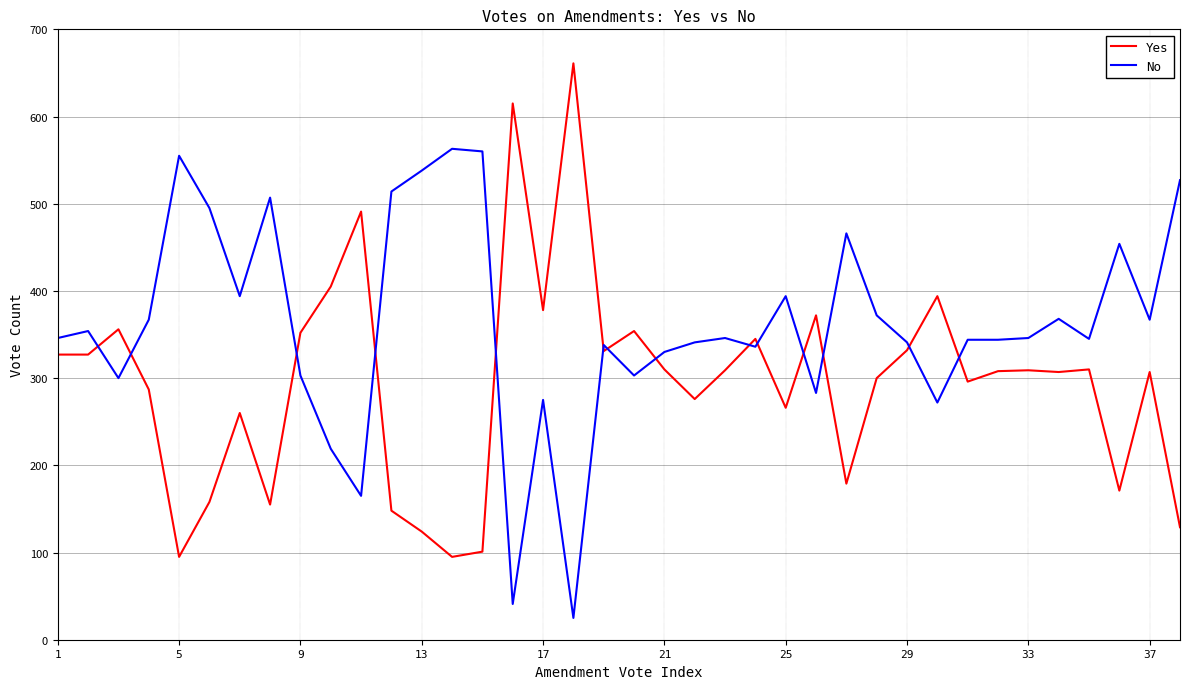

What is the maximum value for No?

563